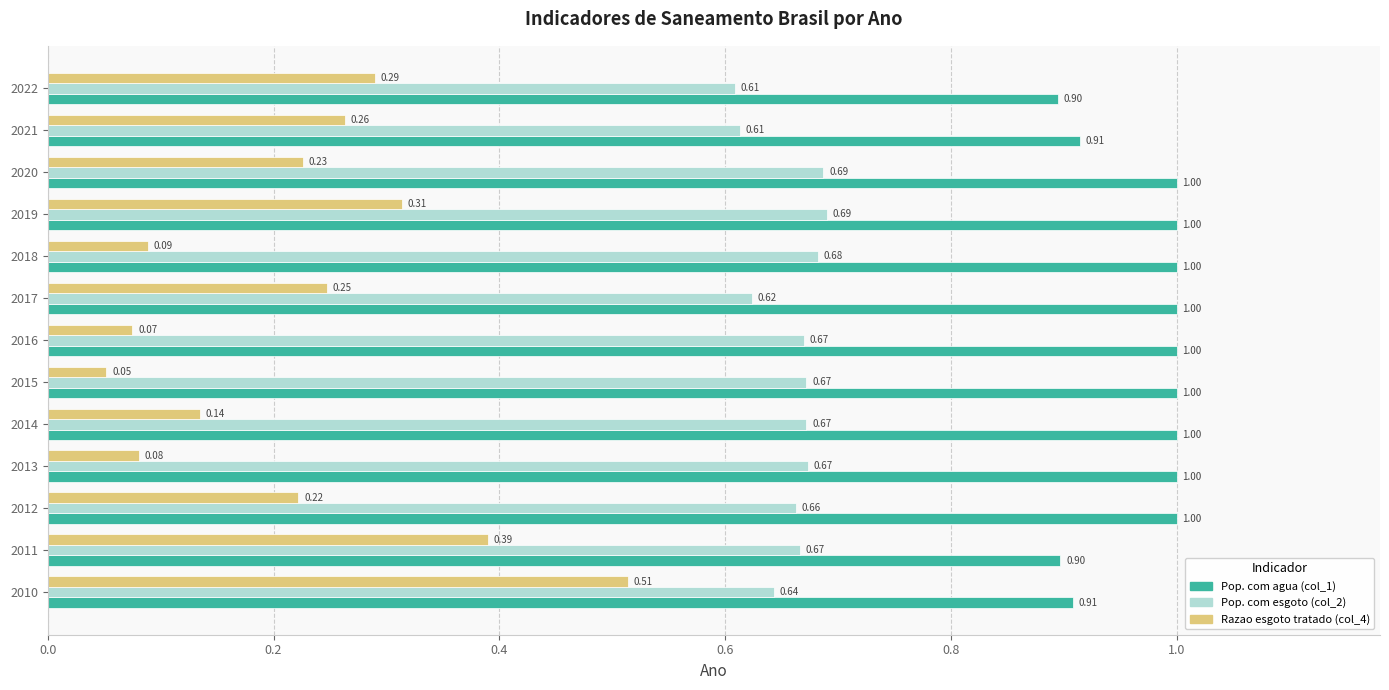

Rank the series by their average value, from lowest to highest.

Razao esgoto tratado (col_4), Pop. com esgoto (col_2), Pop. com agua (col_1)